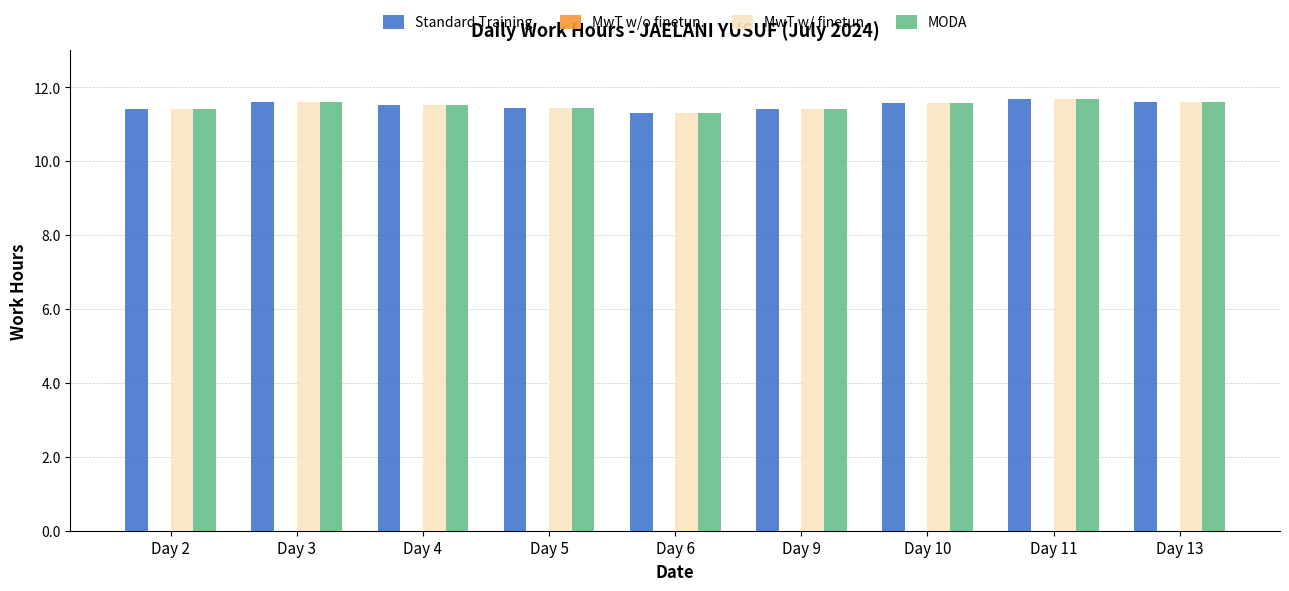

Read the MODA value at Day 13.

11.6